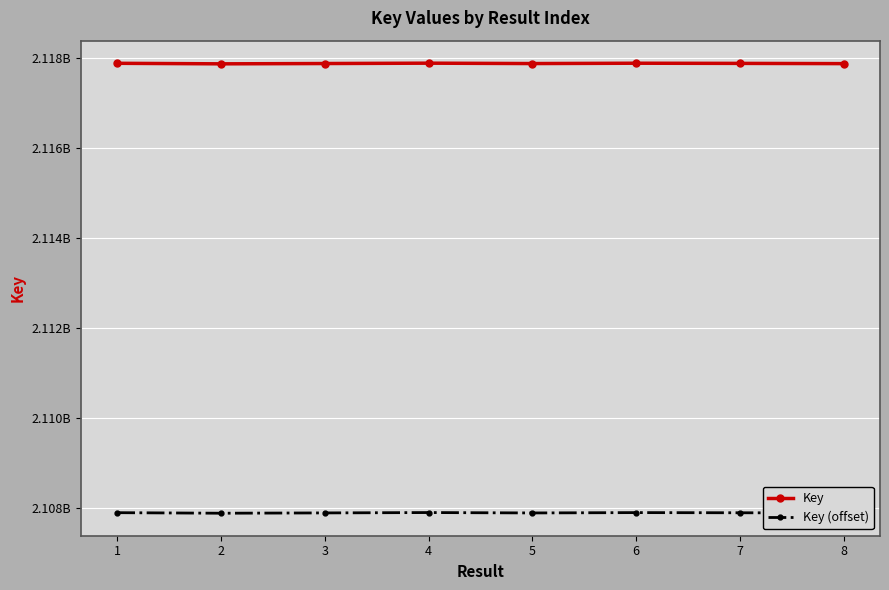

Reading right to left, transcribe all the data shown in this chart.

Key: 2117882714	2117888090	2117891771	2117884298	2117892959	2117884918	2117878139	2117890065
Key (offset): 2107882714	2107888090	2107891771	2107884298	2107892959	2107884918	2107878139	2107890065